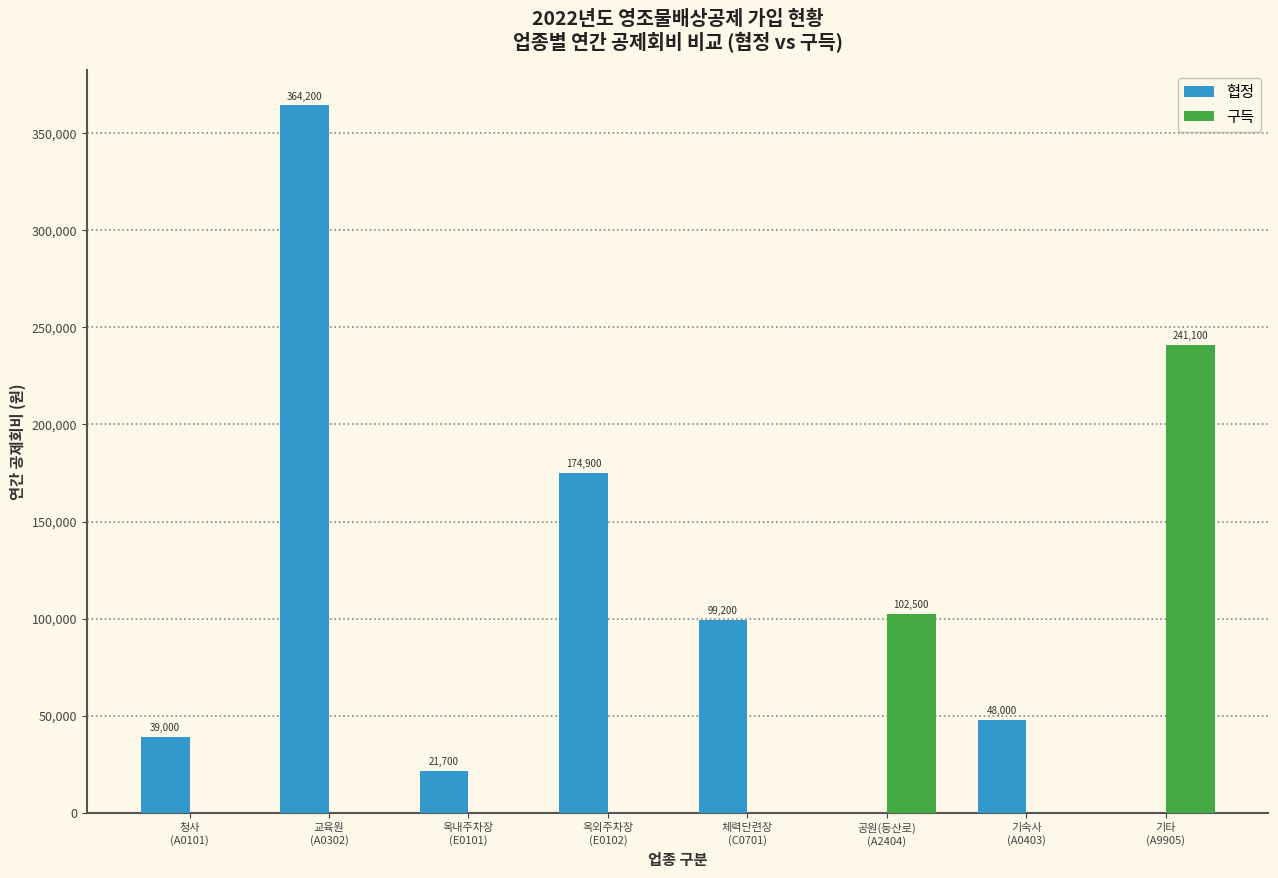

Does the chart contain stacked bars?

No